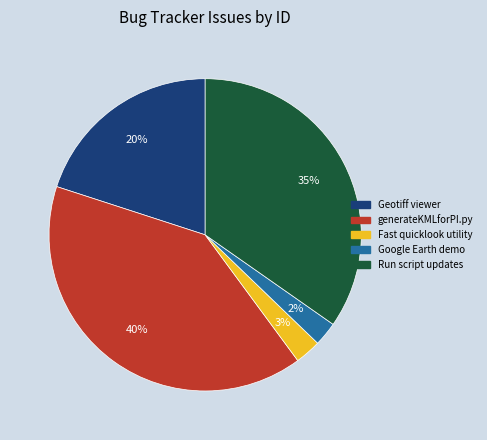

How many segments does this pie chart have?

5